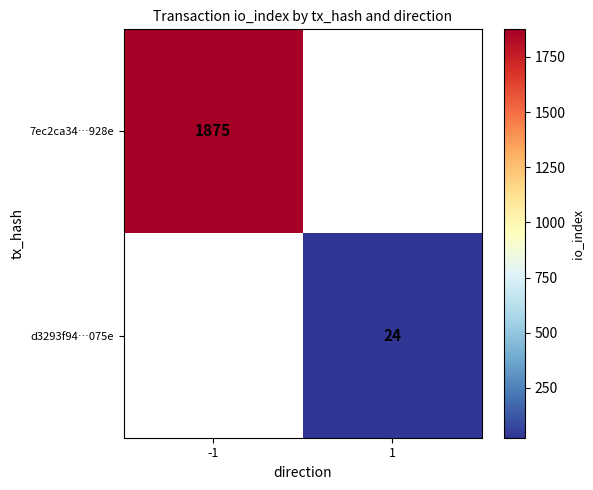

Is it true that d3293f94…075e equals 24 at 1?

True